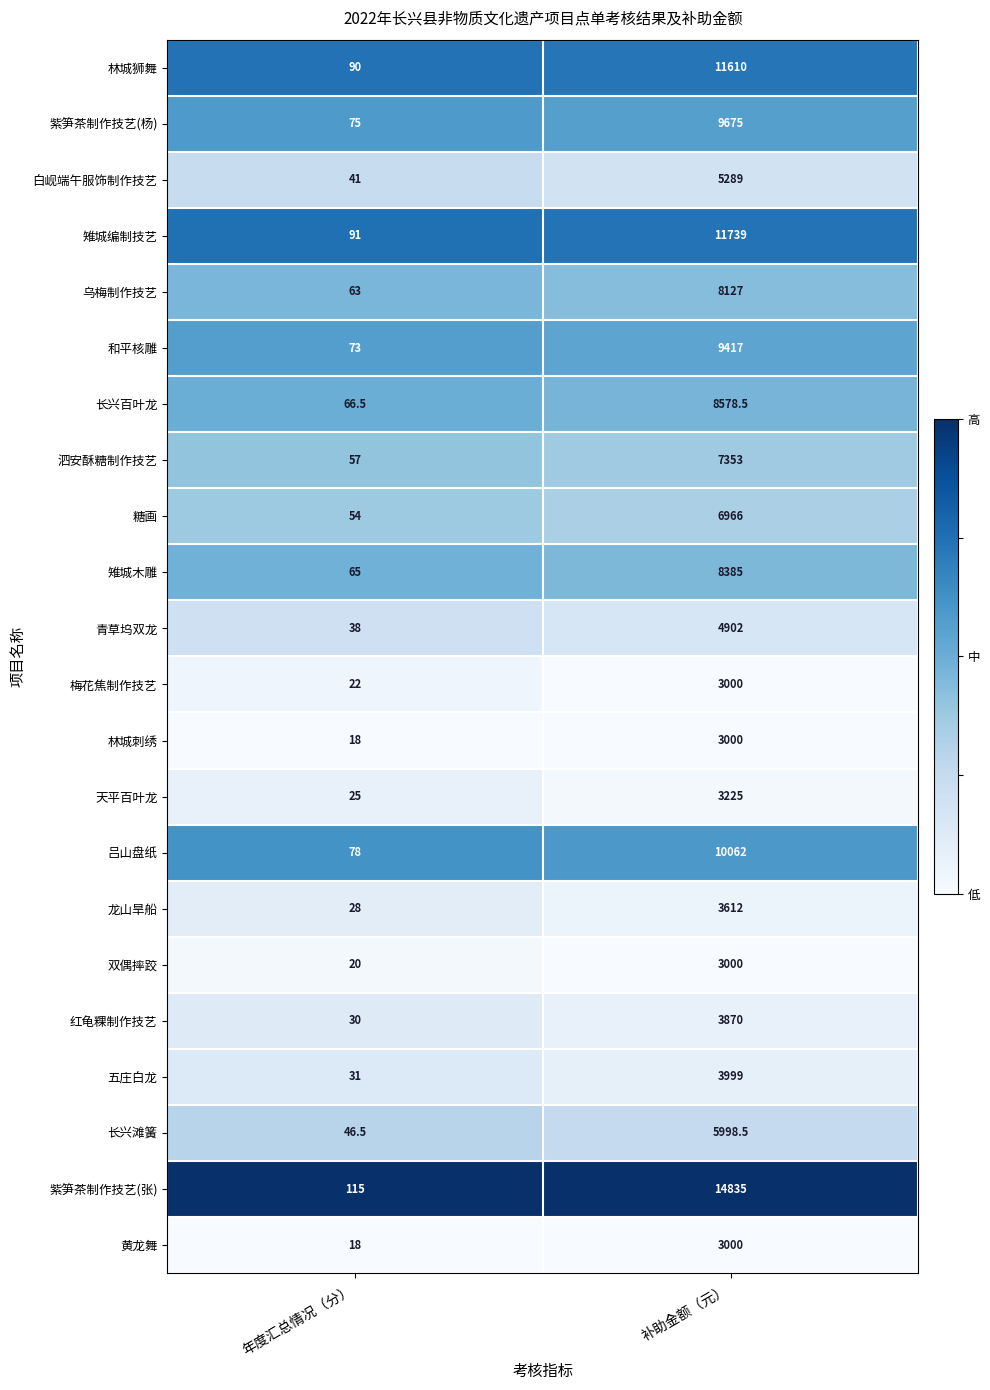

What is the difference between the highest and lowest values at 补助金额（元）?

11835.0